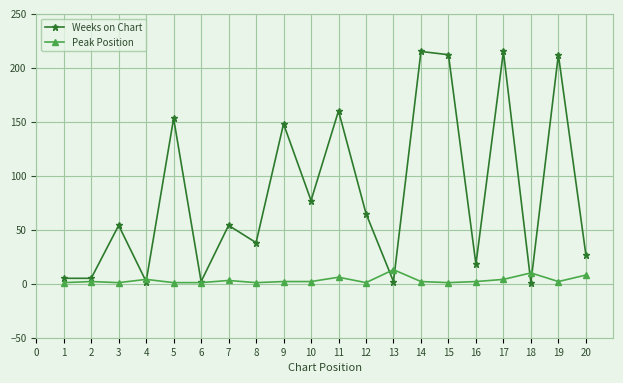

The value of Weeks on Chart at 20 is 39. True or false?

False